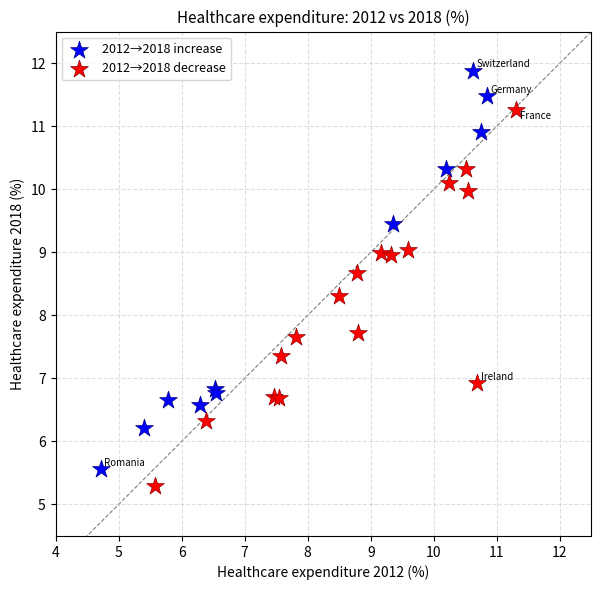

Which series reaches the maximum Y coordinate?

2012→2018 increase